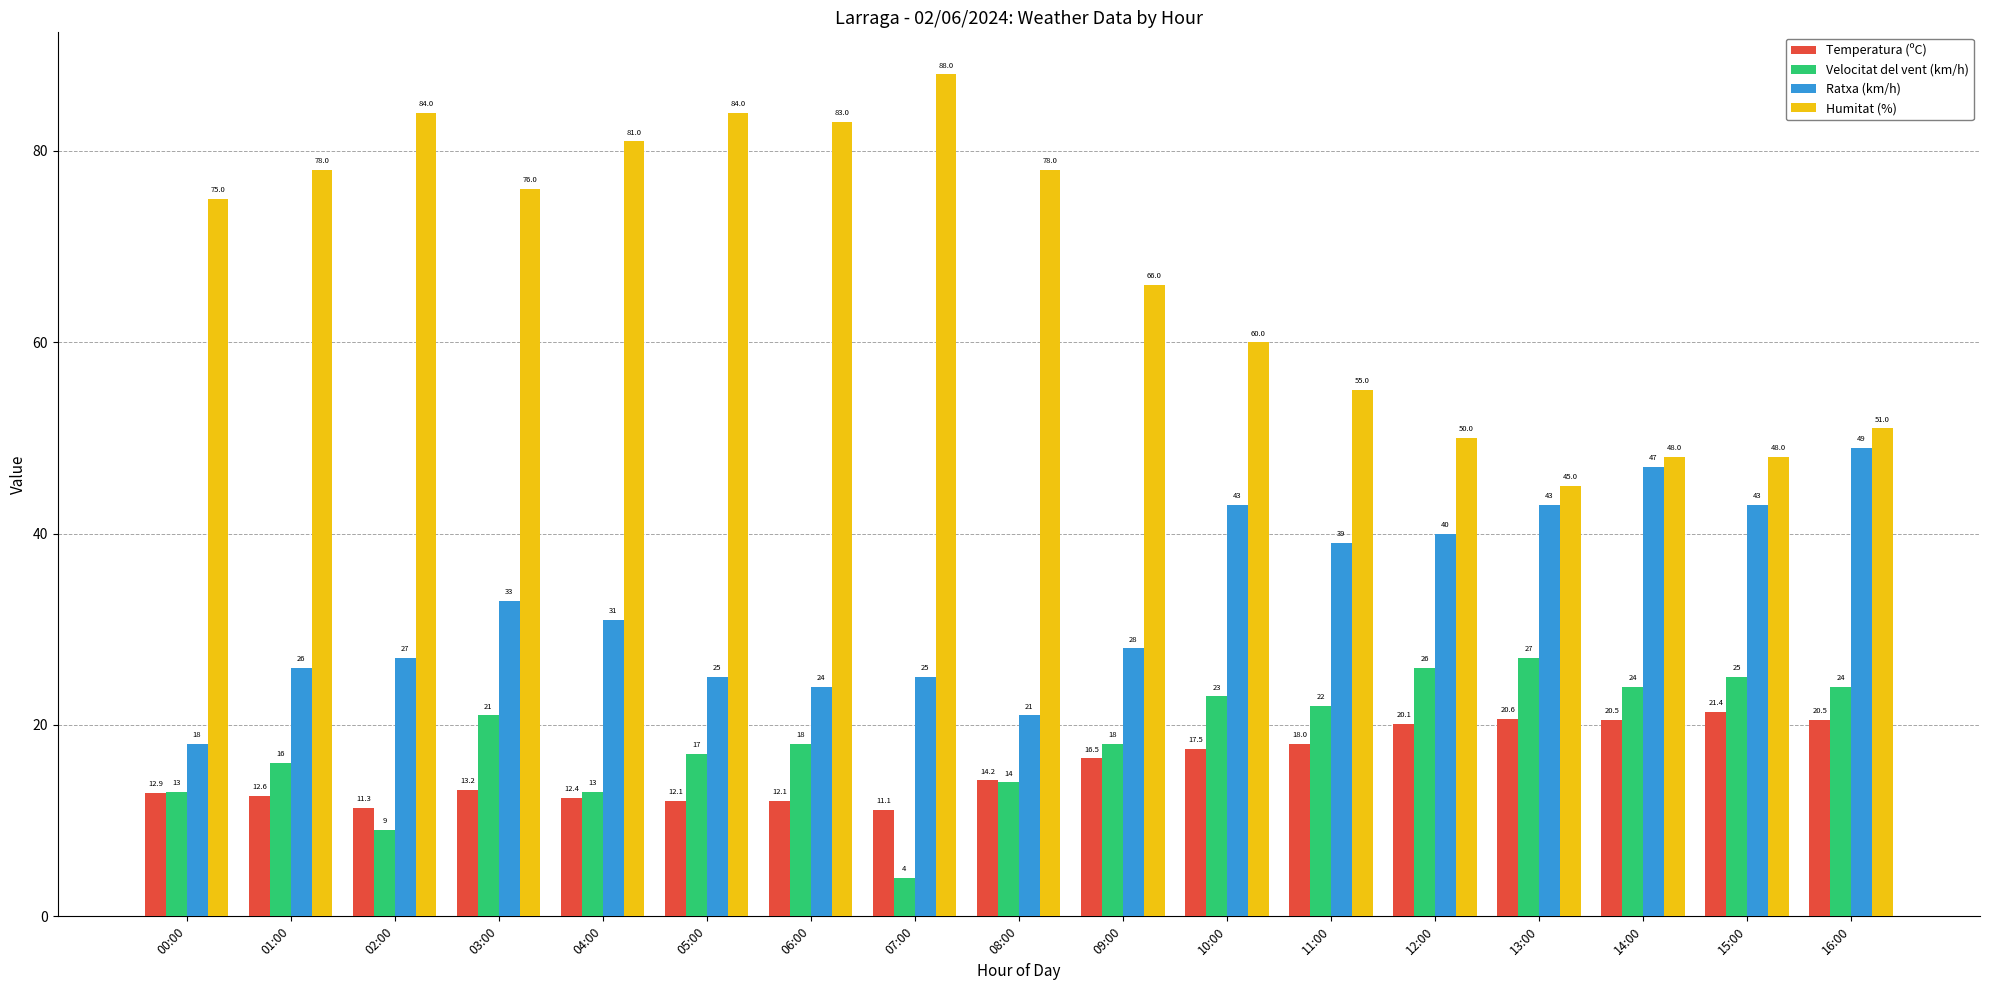

At which category is the sum across all series the highest?

16:00